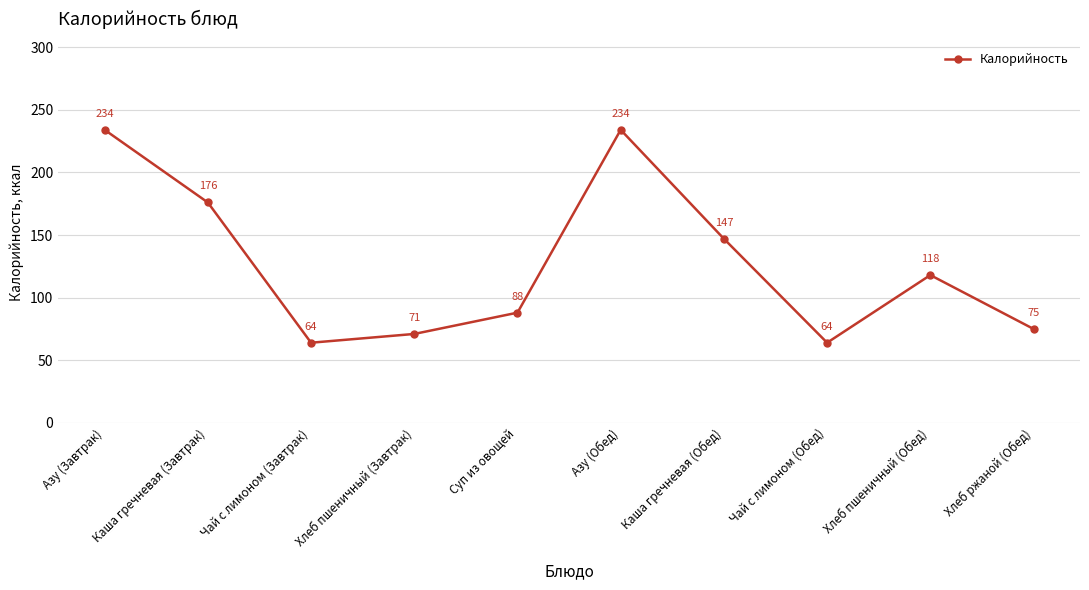

Reading left to right, extract all data points from this chart.

Азу (Завтрак)=234	Каша гречневая (Завтрак)=176	Чай с лимоном (Завтрак)=64	Хлеб пшеничный (Завтрак)=71	Суп из овощей=88	Азу (Обед)=234	Каша гречневая (Обед)=147	Чай с лимоном (Обед)=64	Хлеб пшеничный (Обед)=118	Хлеб ржаной (Обед)=75